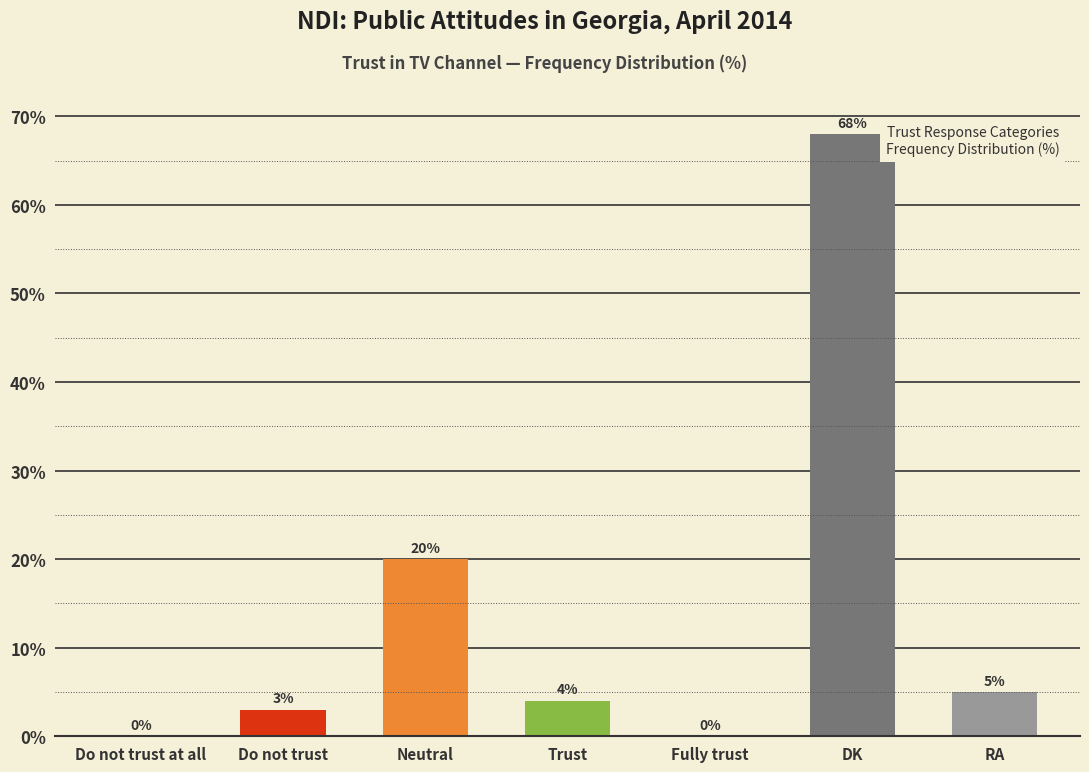

What is the greatest value displayed?

68